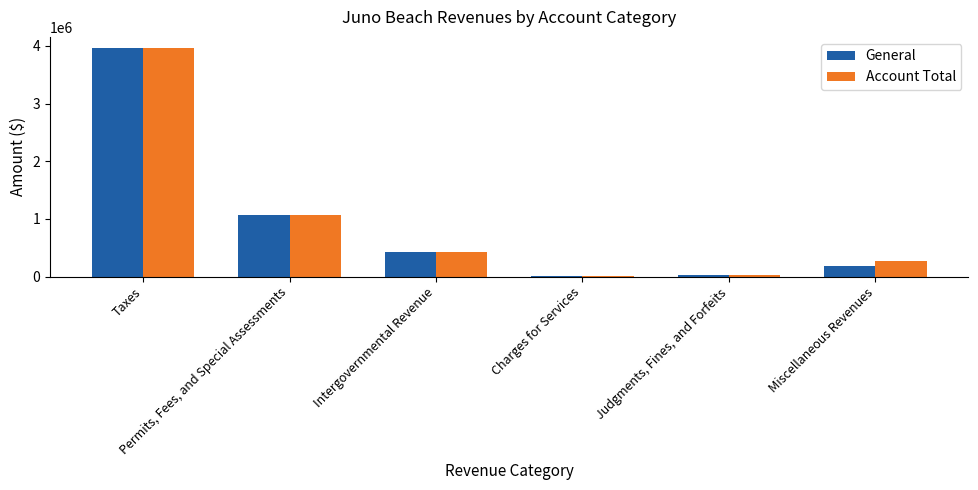

Count the number of data series in this chart.

2